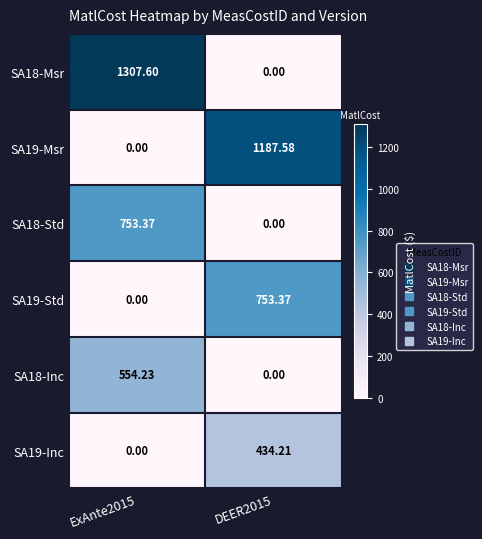

How many values in the SA19-Msr series exceed 1187?

1